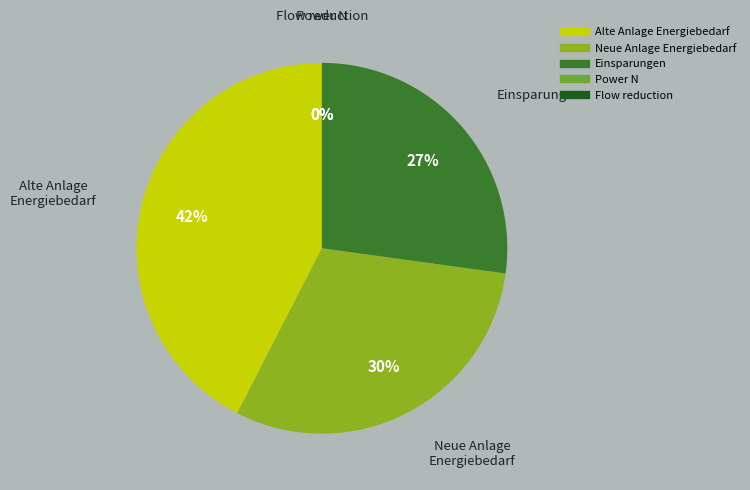

Is the sum of Alte Anlage Energiebedarf and Einsparungen greater than half?

Yes